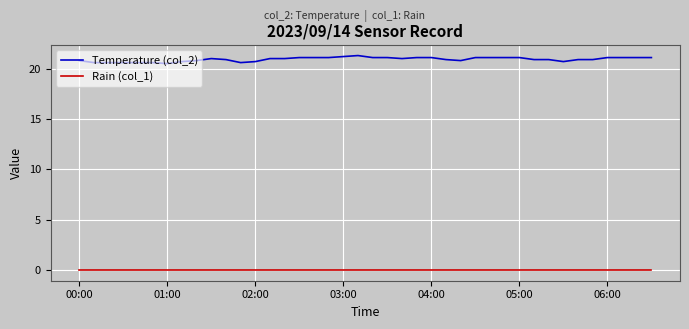

What is the greatest value displayed?

21.3